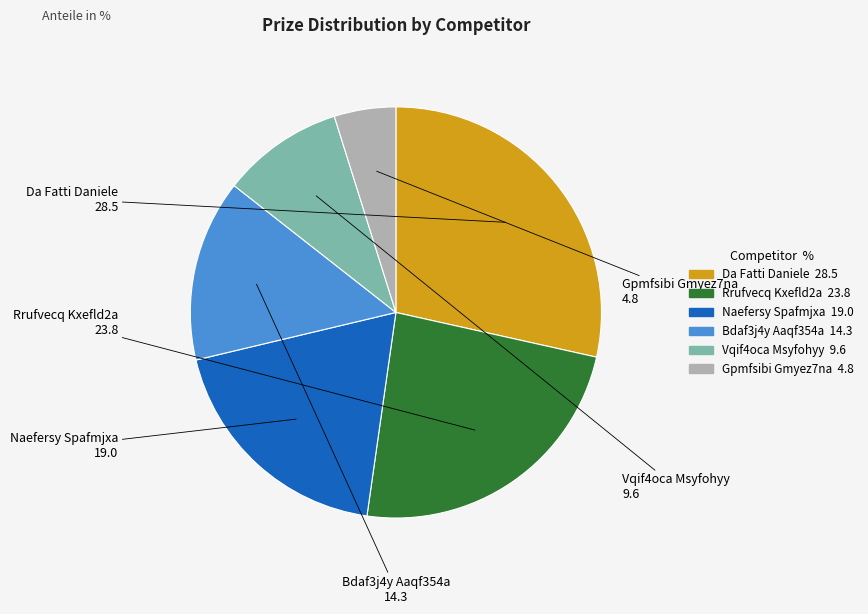

Rank the categories by value from lowest to highest.

Gpmfsibi Gmyez7na, Vqif4oca Msyfohyy, Bdaf3j4y Aaqf354a, Naefersy Spafmjxa, Rrufvecq Kxefld2a, Da Fatti Daniele